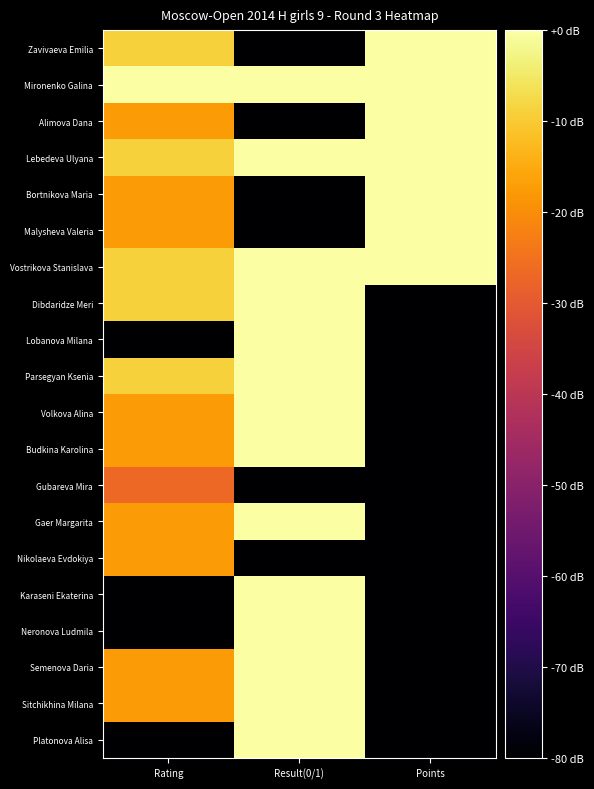

Between Points and Rating, which is larger?

Points